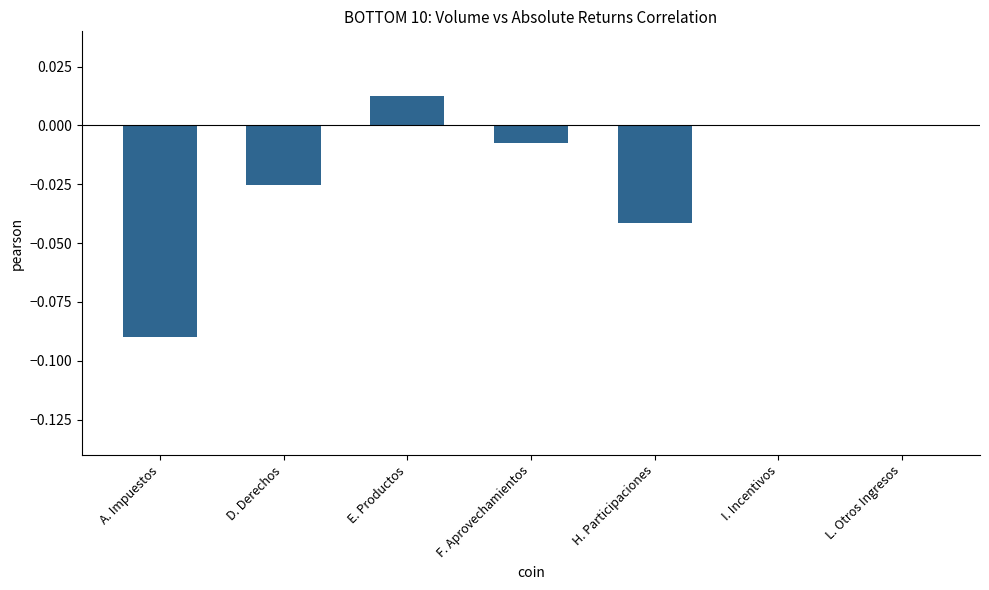

The value at H. Participaciones is -0.0. True or false?

True